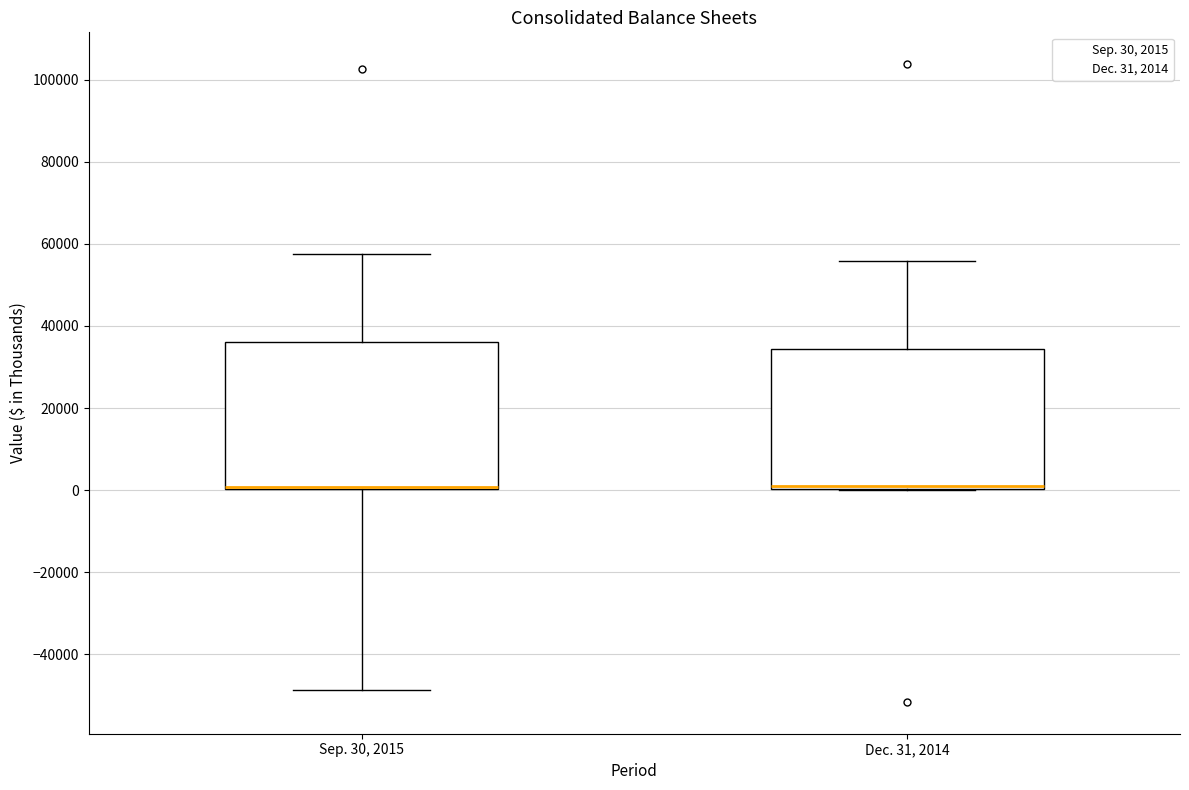

Reading left to right, transcribe this box plot: for each box, give where its median line is, the range the box spans, and where its two whiskers end, as read against the y-axis. The values are not printed on the chart, so give them approximately, as read against the axis.

Sep. 30, 2015: median 0 (drawn on the box's lower edge), box 0 to 36000, whiskers -48000 to 58000
Dec. 31, 2014: median 2000, box 0 to 34000, whiskers 0 to 56000